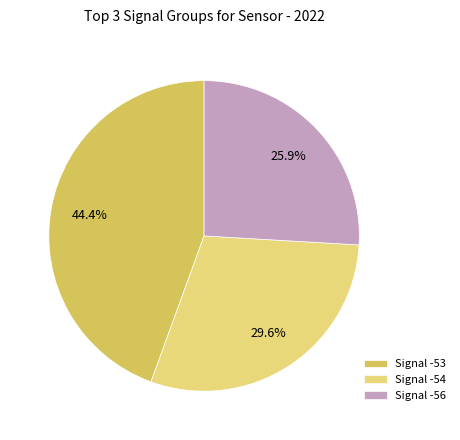

How many segments does this pie chart have?

3